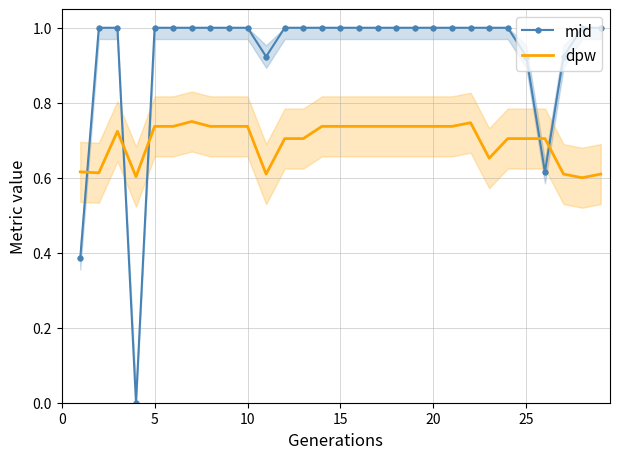

What is the highest value of the dpw series?

0.8